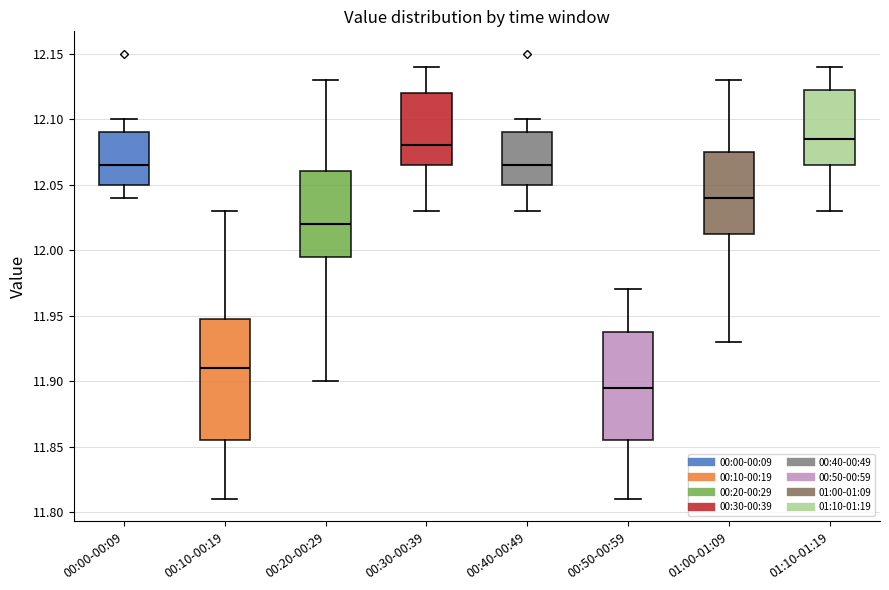

Reading left to right, transcribe this box plot: for each box, give where its median line is, the range the box spans, and where its two whiskers end, as read against the y-axis. The values are not printed on the chart, so give them approximately, as read against the axis.

00:00-00:09: median 12.065, box 12.050 to 12.090, whiskers 12.040 to 12.100
00:10-00:19: median 11.910, box 11.855 to 11.950, whiskers 11.810 to 12.030
00:20-00:29: median 12.020, box 11.995 to 12.060, whiskers 11.900 to 12.130
00:30-00:39: median 12.080, box 12.065 to 12.120, whiskers 12.030 to 12.140
00:40-00:49: median 12.065, box 12.050 to 12.090, whiskers 12.030 to 12.100
00:50-00:59: median 11.895, box 11.855 to 11.940, whiskers 11.810 to 11.970
01:00-01:09: median 12.040, box 12.015 to 12.075, whiskers 11.930 to 12.130
01:10-01:19: median 12.085, box 12.065 to 12.125, whiskers 12.030 to 12.140